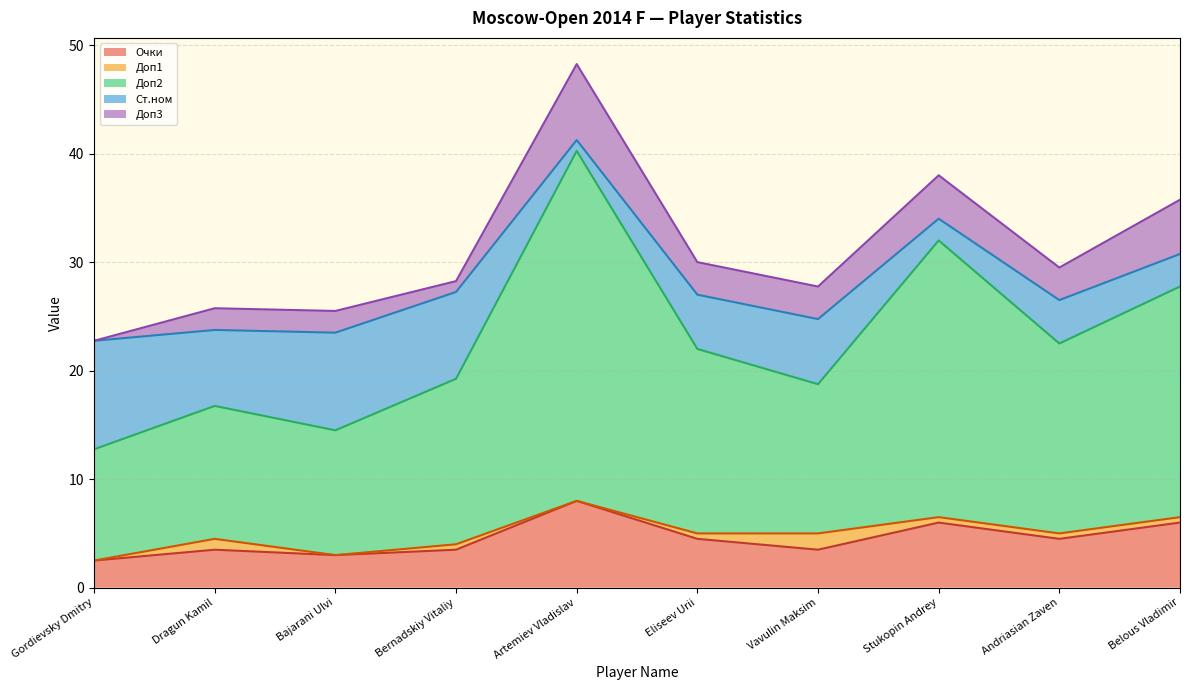

How many interior local peaks does the Ст.ном series have?

3